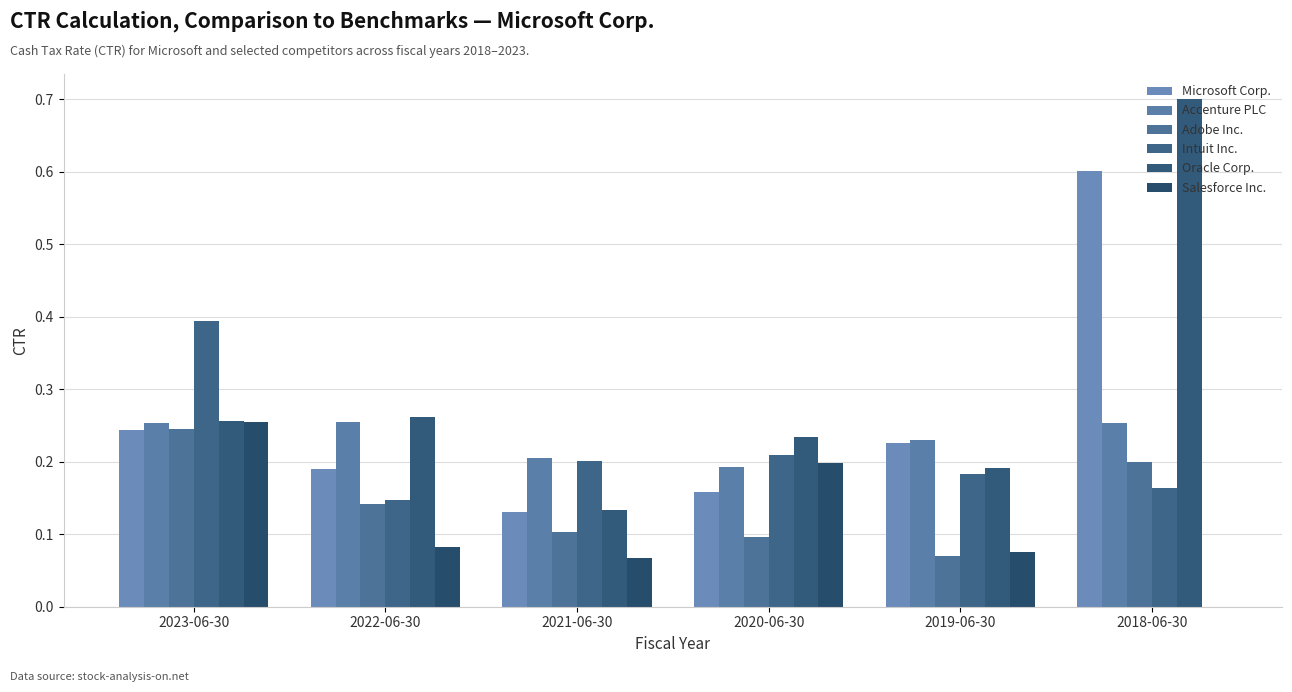

Rank the series by their maximum value, from lowest to highest.

Adobe Inc., Salesforce Inc., Accenture PLC, Intuit Inc., Microsoft Corp., Oracle Corp.